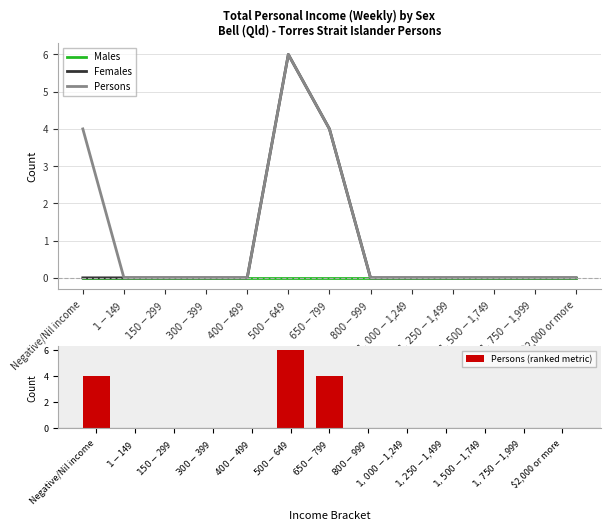

Is it true that Persons equals 1 at $650-$799?

False